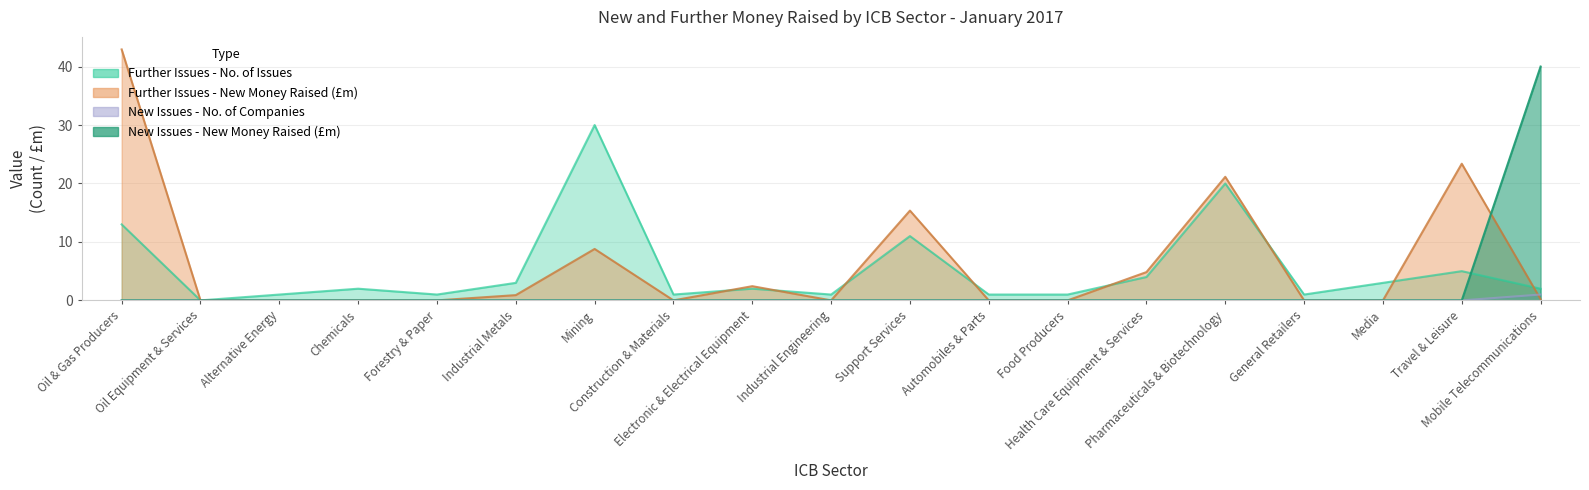

What is the label of the 9th point from the right?

Support Services